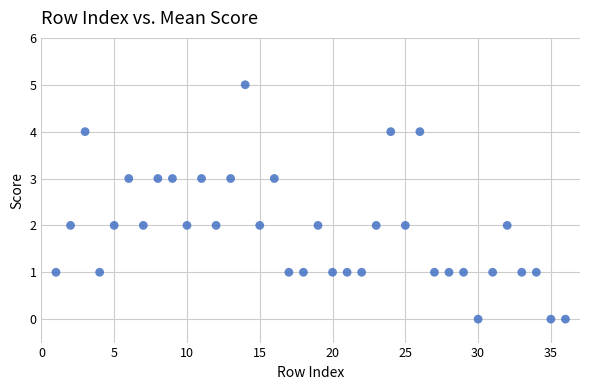

What is the range of X values (max minus min)?

35